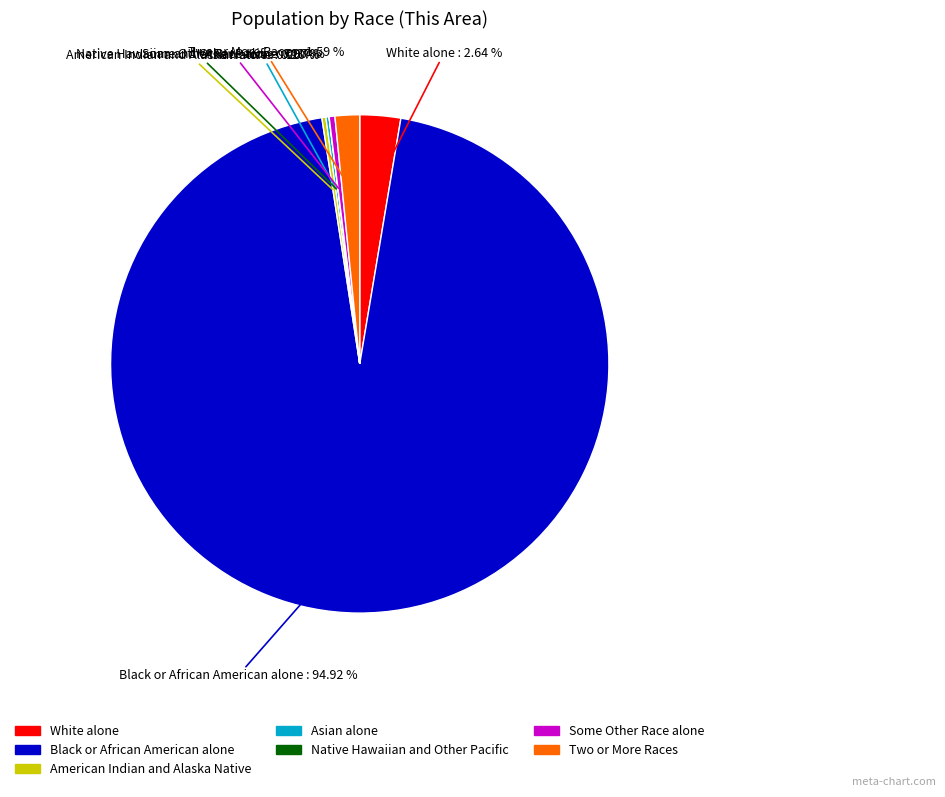

To the nearest percent, what is the difference between the Black or African American alone and Two or More Races slice percentages?

93%